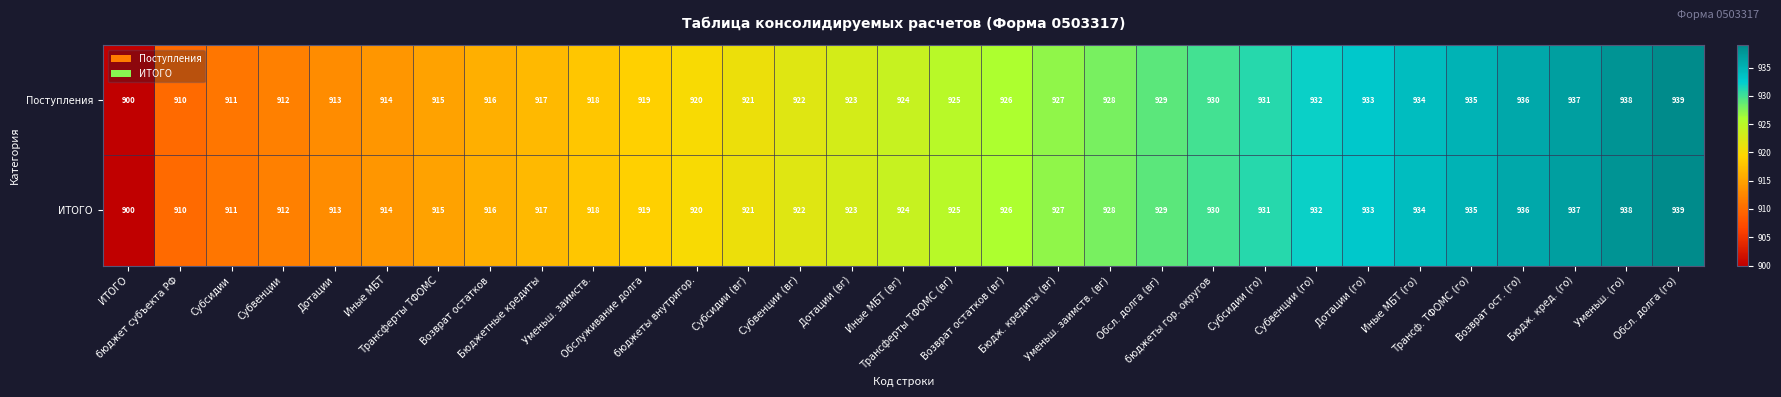

What is the maximum value shown in the chart?

939